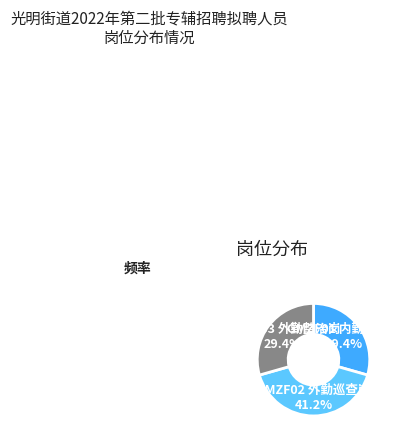

Is there a majority slice in this chart?

No